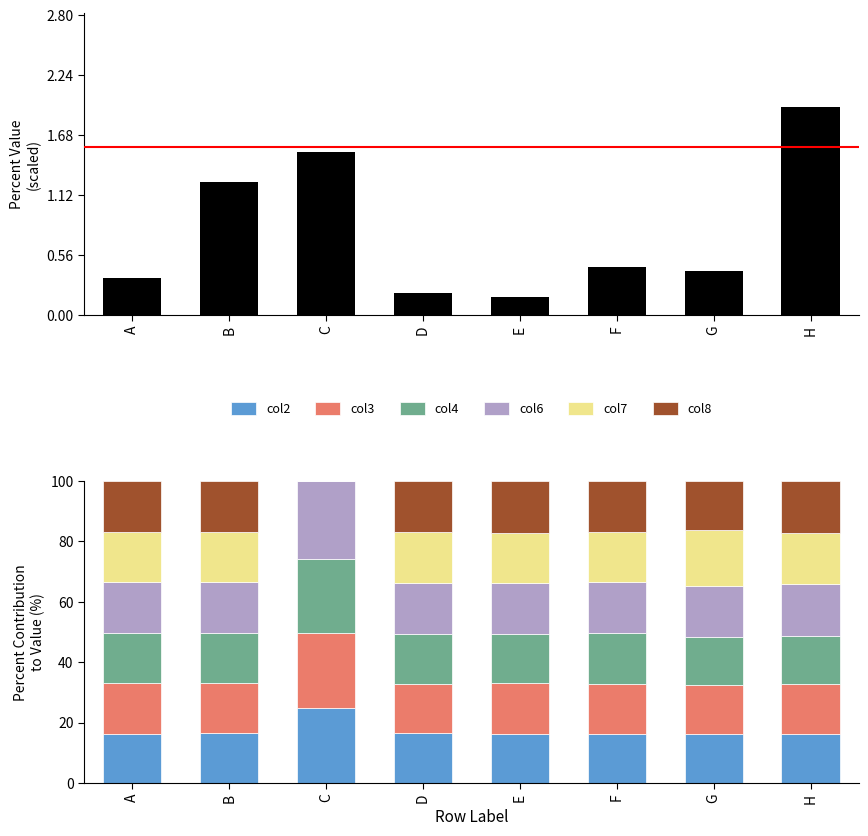

Is the value of col8 at H greater than the value of col6 at B?

Yes